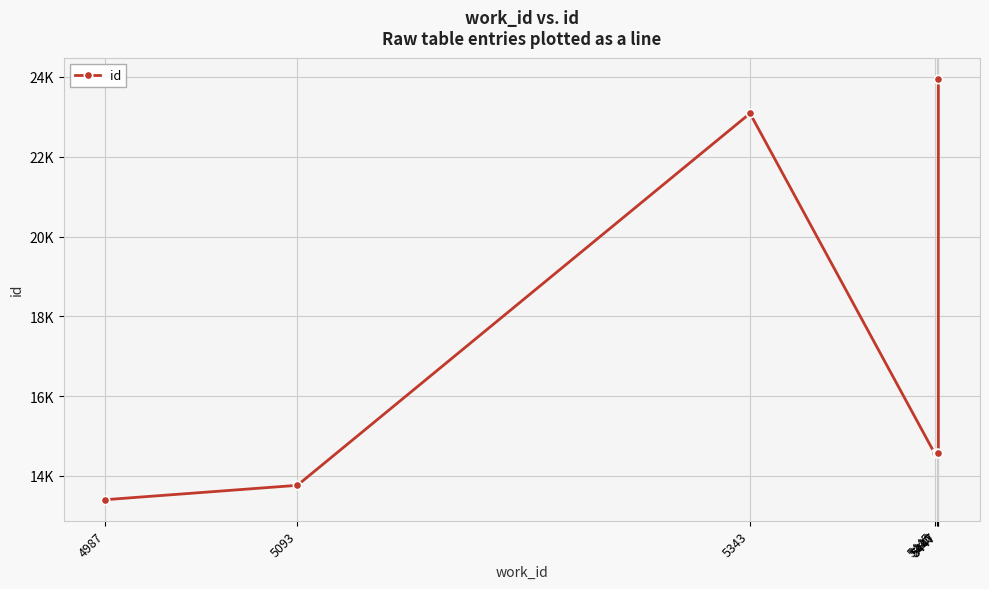

What is the difference between the maximum and second lowest values?

10193